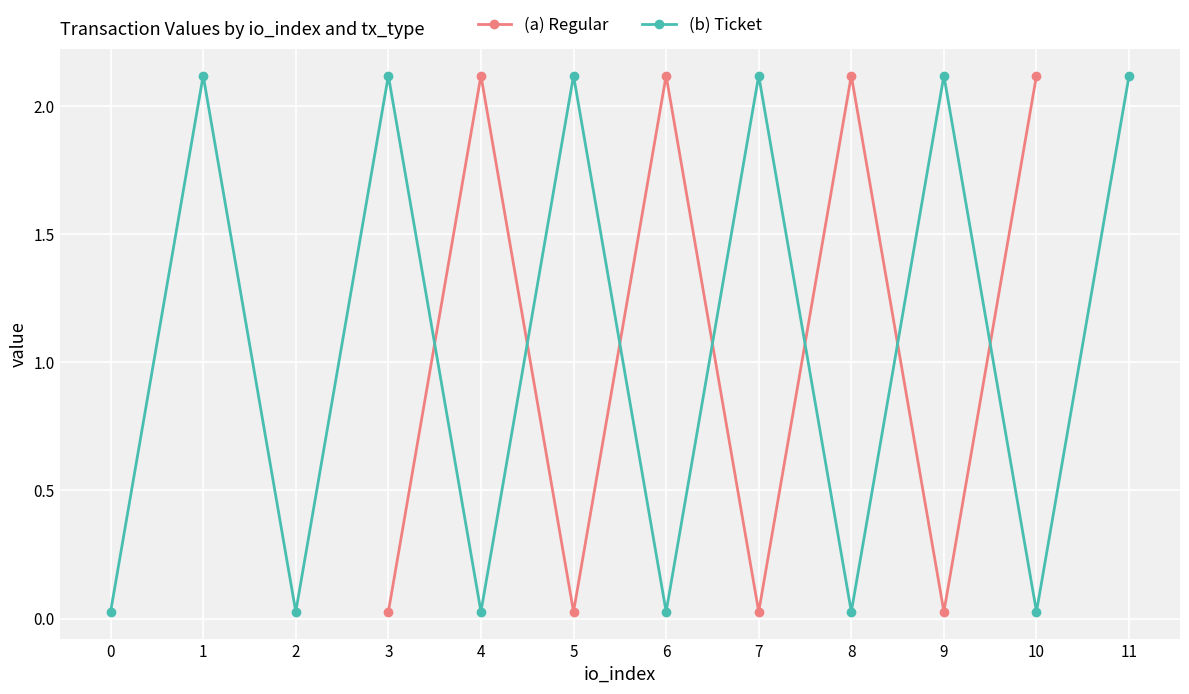

How many series are shown in this chart?

2